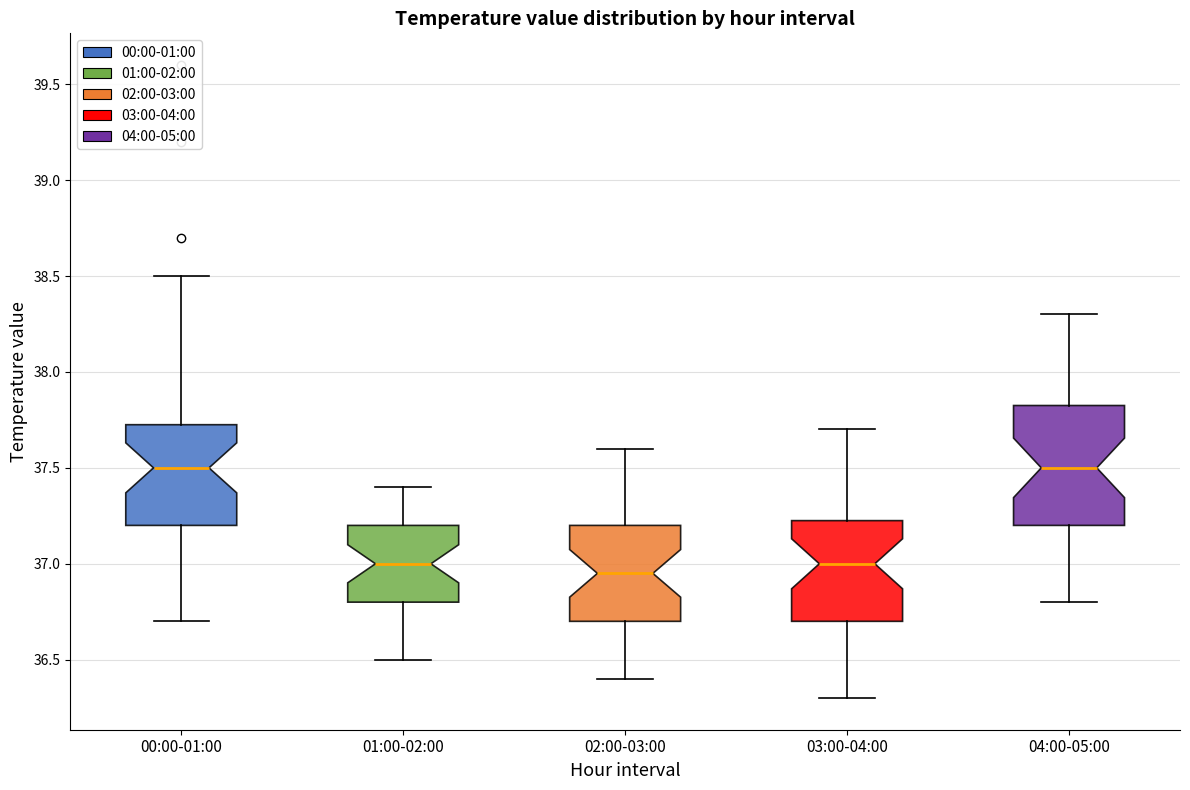

Reading left to right, transcribe this box plot: for each box, give where its median line is, the range the box spans, and where its two whiskers end, as read against the y-axis. The values are not printed on the chart, so give them approximately, as read against the axis.

00:00-01:00: median 37.50, box 37.20 to 37.75, whiskers 36.70 to 38.50
01:00-02:00: median 37.00, box 36.80 to 37.20, whiskers 36.50 to 37.40
02:00-03:00: median 36.95, box 36.70 to 37.20, whiskers 36.40 to 37.60
03:00-04:00: median 37.00, box 36.70 to 37.25, whiskers 36.30 to 37.70
04:00-05:00: median 37.50, box 37.20 to 37.85, whiskers 36.80 to 38.30